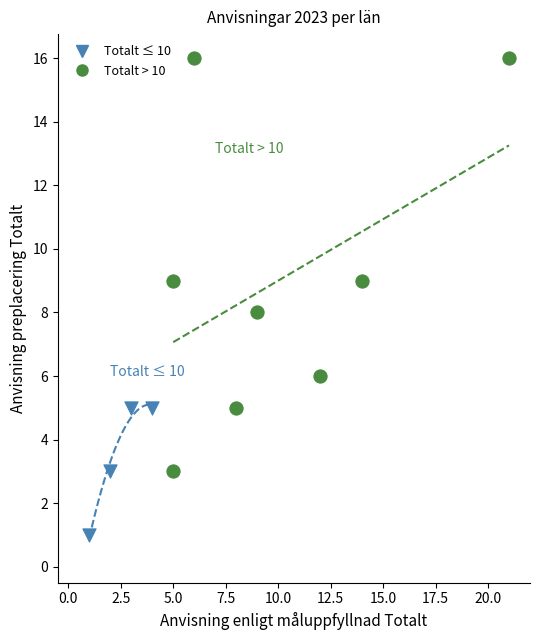

Which series reaches the minimum Y coordinate?

Totalt ≤ 10